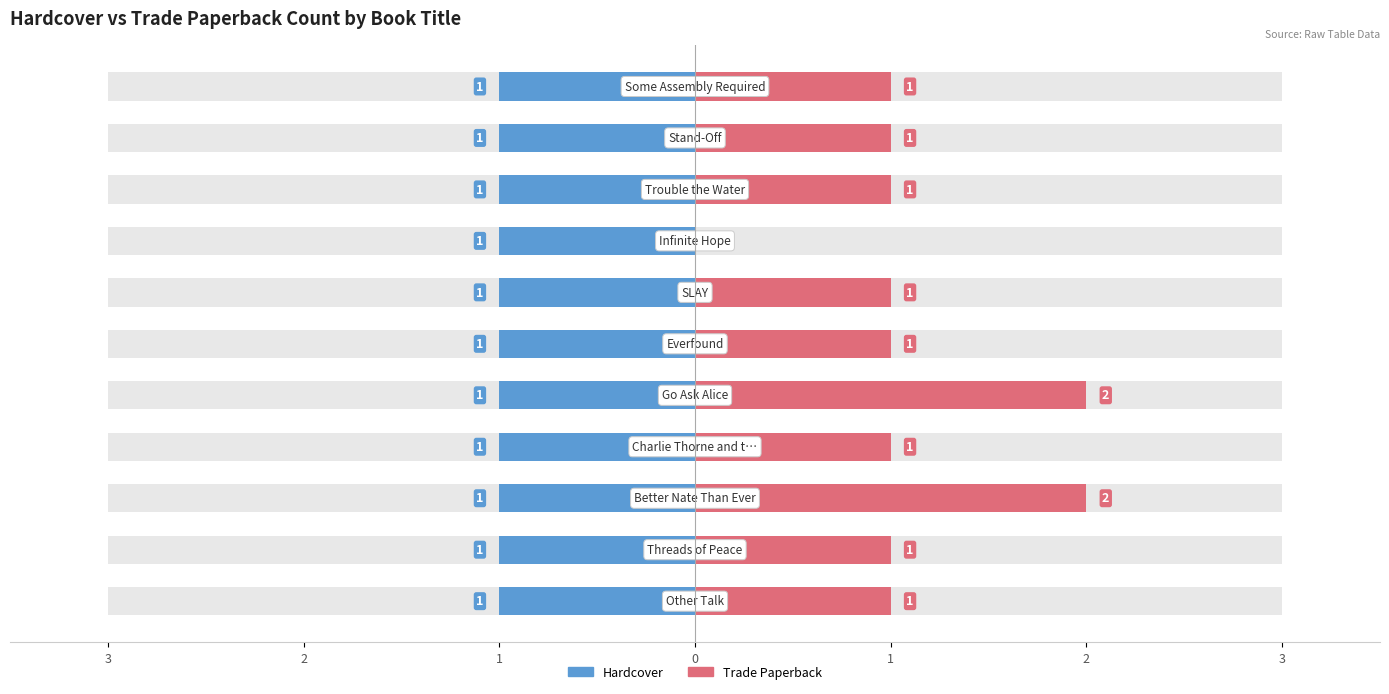

Which series has the largest range (max minus min)?

Trade Paperback